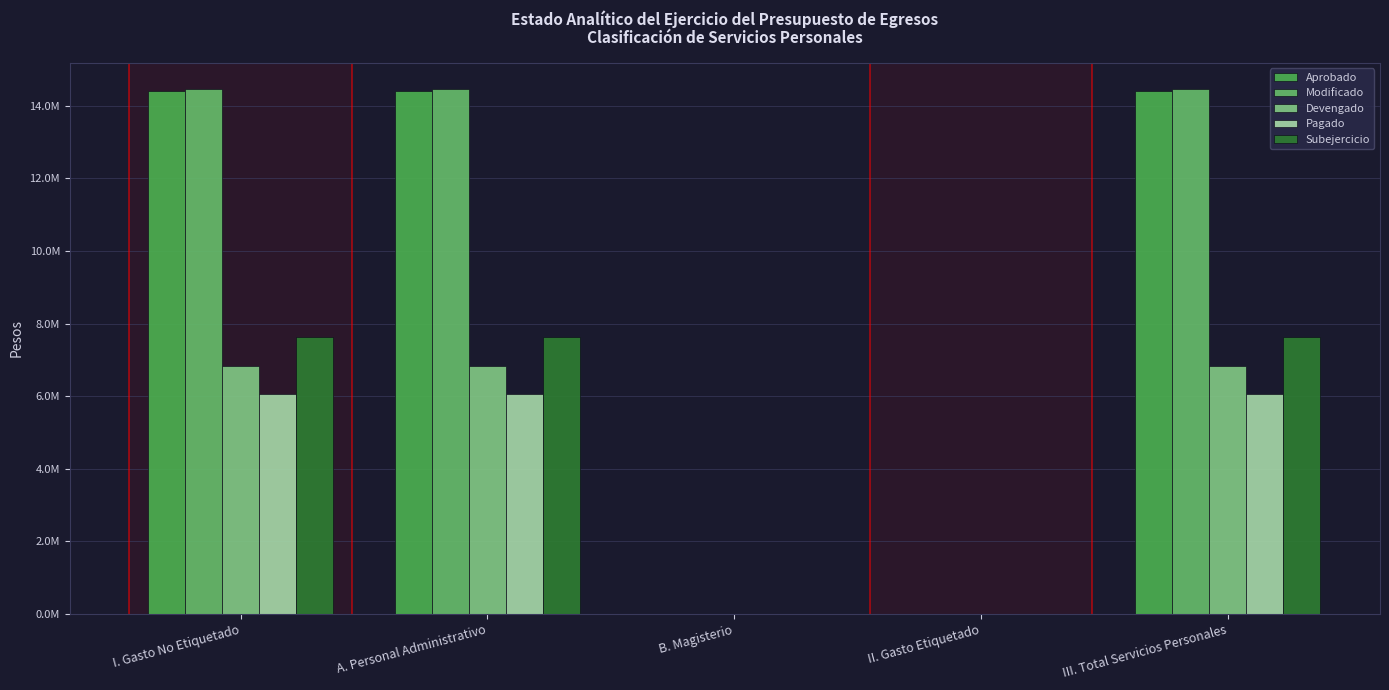

The Devengado series shows 6838230.8 at III. Total Servicios Personales. True or false?

True